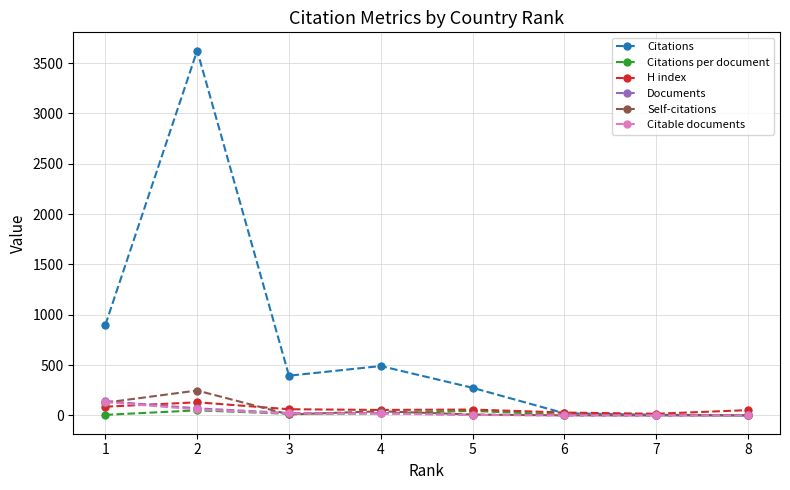

True or false: Citable documents has more than 2 interior local peaks.

False